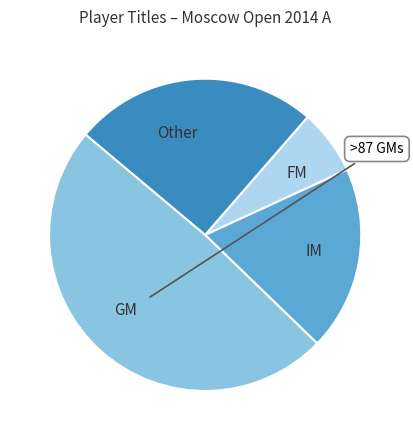

Rank the categories by value from highest to lowest.

GM, Other, IM, FM